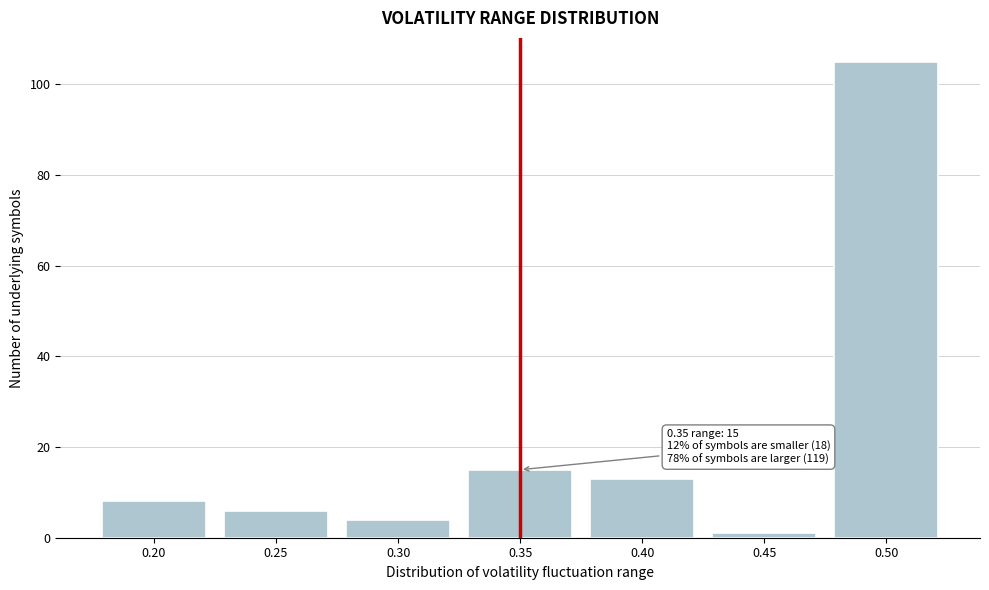

Reading left to right, what are all the values shown in this chart?

8	6	4	15	13	1	105